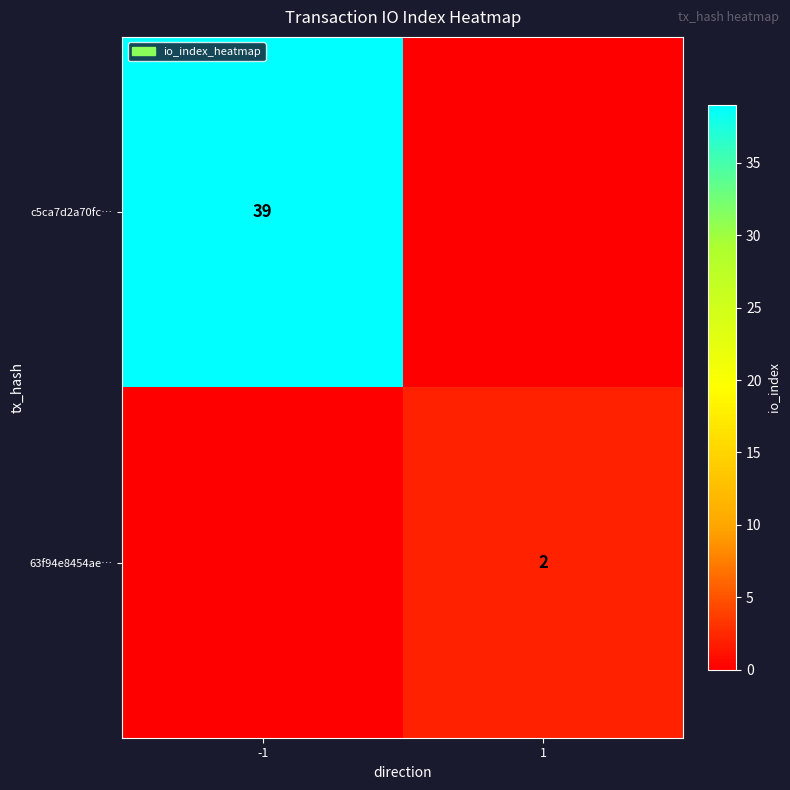

At which category is the sum across all series the highest?

-1